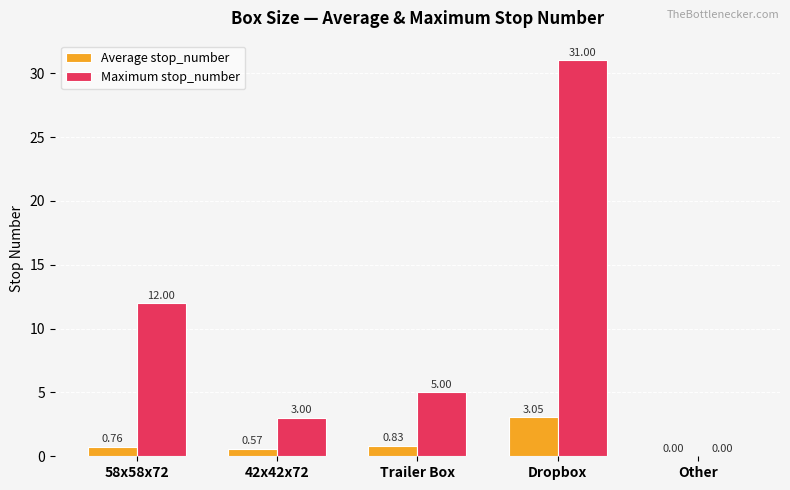

What is the sum of all Average stop_number values?

5.2